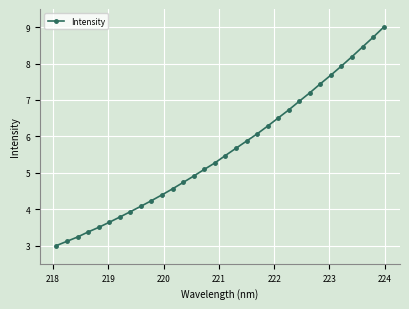

What is the greatest value displayed?

9.0